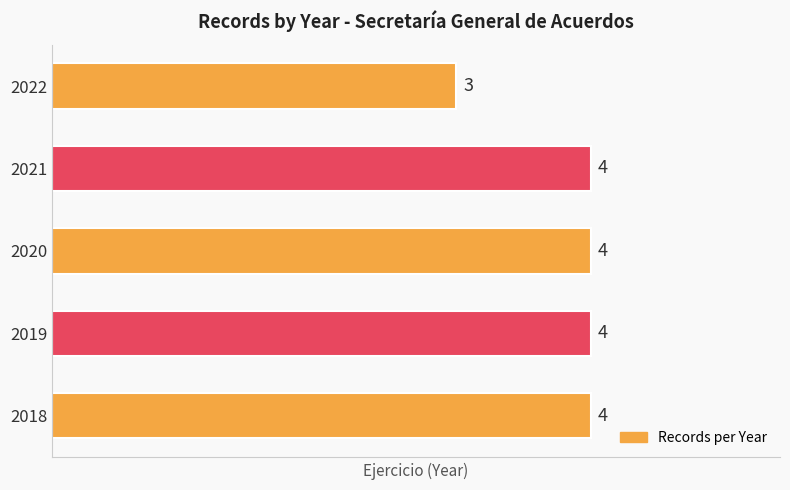

What is the maximum value shown in the chart?

4